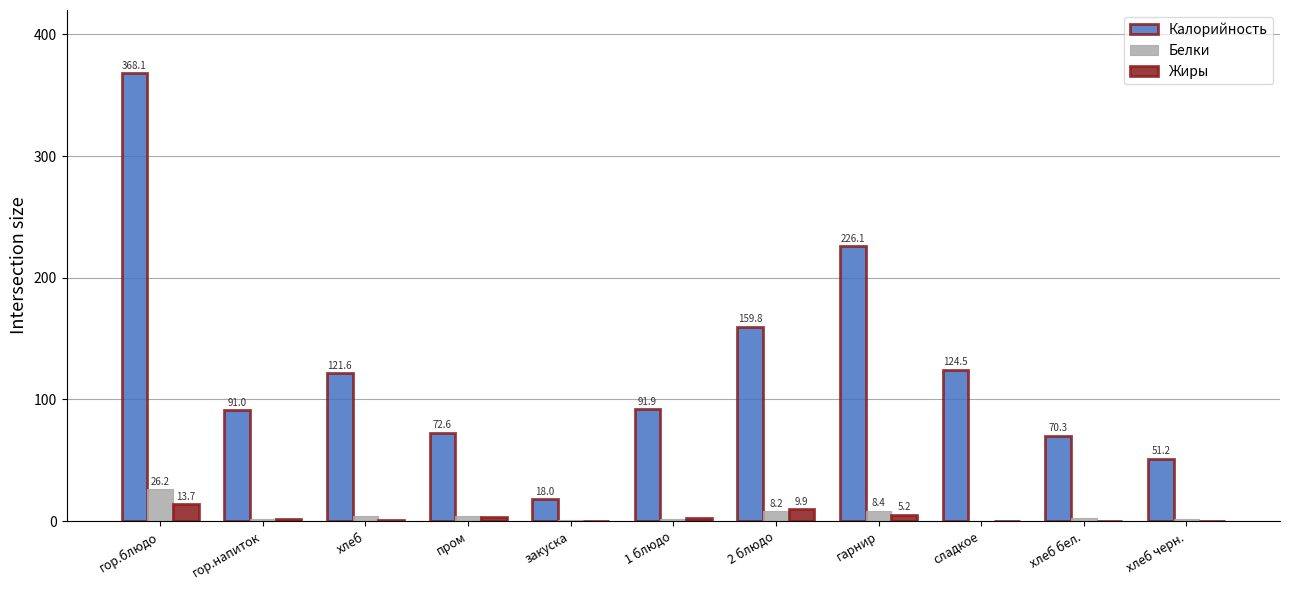

What is the spread (max minus min) of values at пром?

69.5